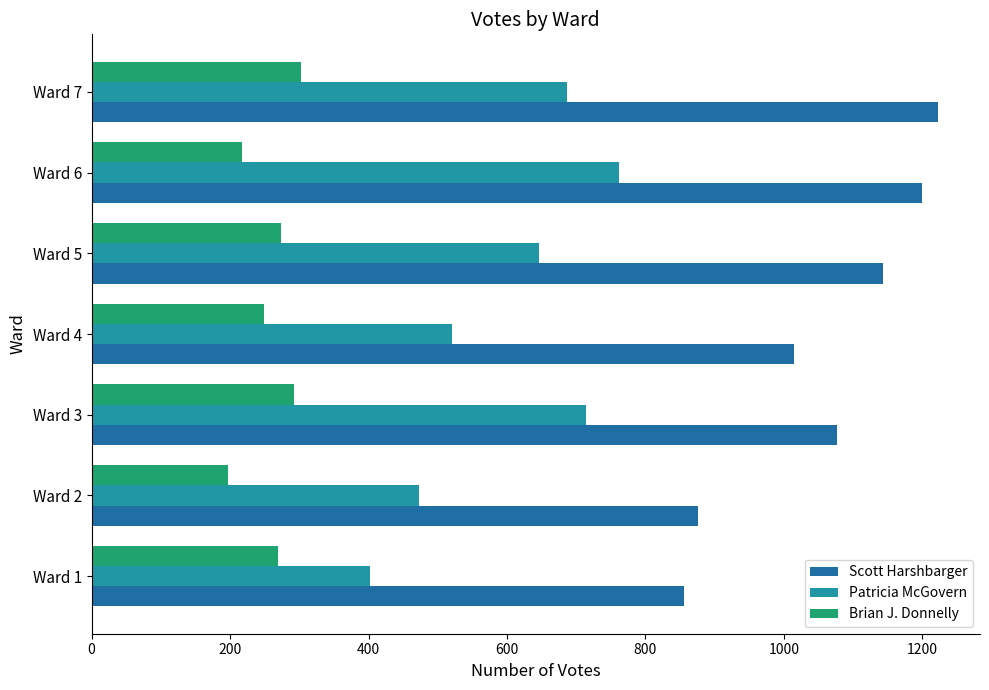

How many data points in Scott Harshbarger are less than 1077?

3